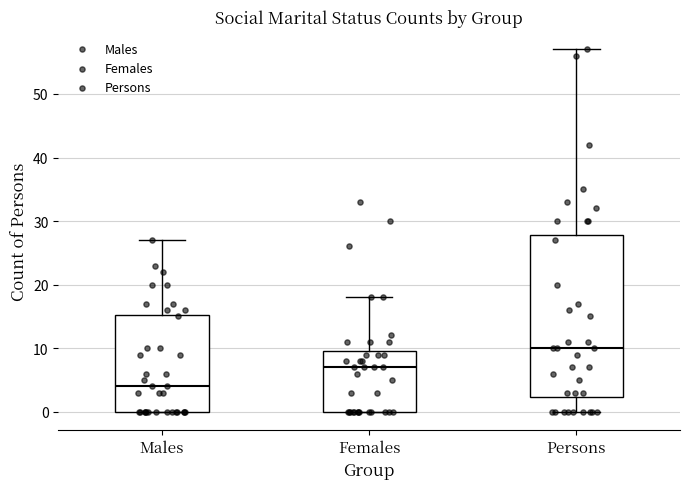

Reading left to right, transcribe this box plot: for each box, give where its median line is, the range the box spans, and where its two whiskers end, as read against the y-axis. The values are not printed on the chart, so give them approximately, as read against the axis.

Males: median 4, box 0 to 15, whiskers 0 to 27
Females: median 7, box 0 to 10, whiskers 0 to 18
Persons: median 10, box 2 to 28, whiskers 0 to 57